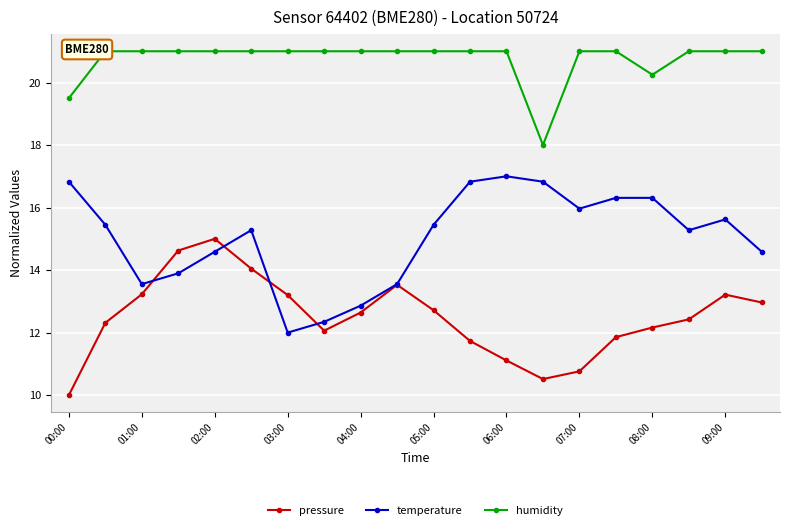

Reading right to left, list all the values displayed in this chart.

pressure: 13.0	13.2	12.4	12.2	11.9	10.8	10.5	11.1	11.7	12.7	13.5	12.6	12.1	13.2	14.0	15.0	14.6	13.2	12.3	10.0
temperature: 14.6	15.6	15.3	16.3	16.3	16.0	16.8	17.0	16.8	15.4	13.6	12.9	12.3	12.0	15.3	14.6	13.9	13.6	15.4	16.8
humidity: 21.0	21.0	21.0	20.2	21.0	21.0	18.0	21.0	21.0	21.0	21.0	21.0	21.0	21.0	21.0	21.0	21.0	21.0	21.0	19.5